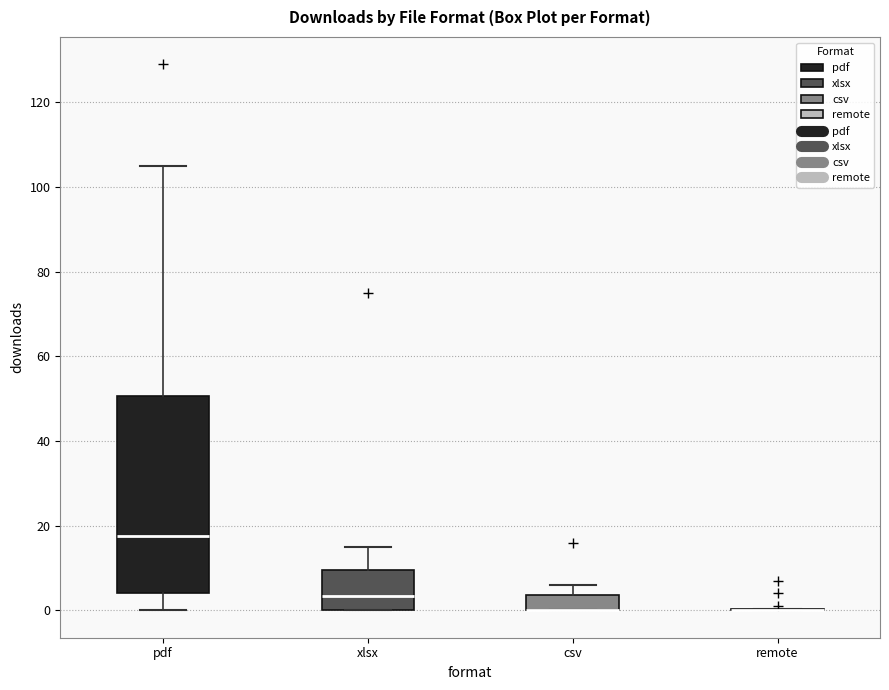

Reading left to right, read every box against the y-axis: the position of its median line, the range the box covers, and the ends of its whiskers. The values are not printed on the chart, so give them approximately, as read against the axis.

pdf: median 18, box 4 to 50, whiskers 0 to 106
xlsx: median 4, box 0 to 10, whiskers 0 to 16
csv: median 0 (drawn on the box's lower edge), box 0 to 4, whiskers 0 to 6
remote: box collapsed to a line at 0, whiskers 0 to 0